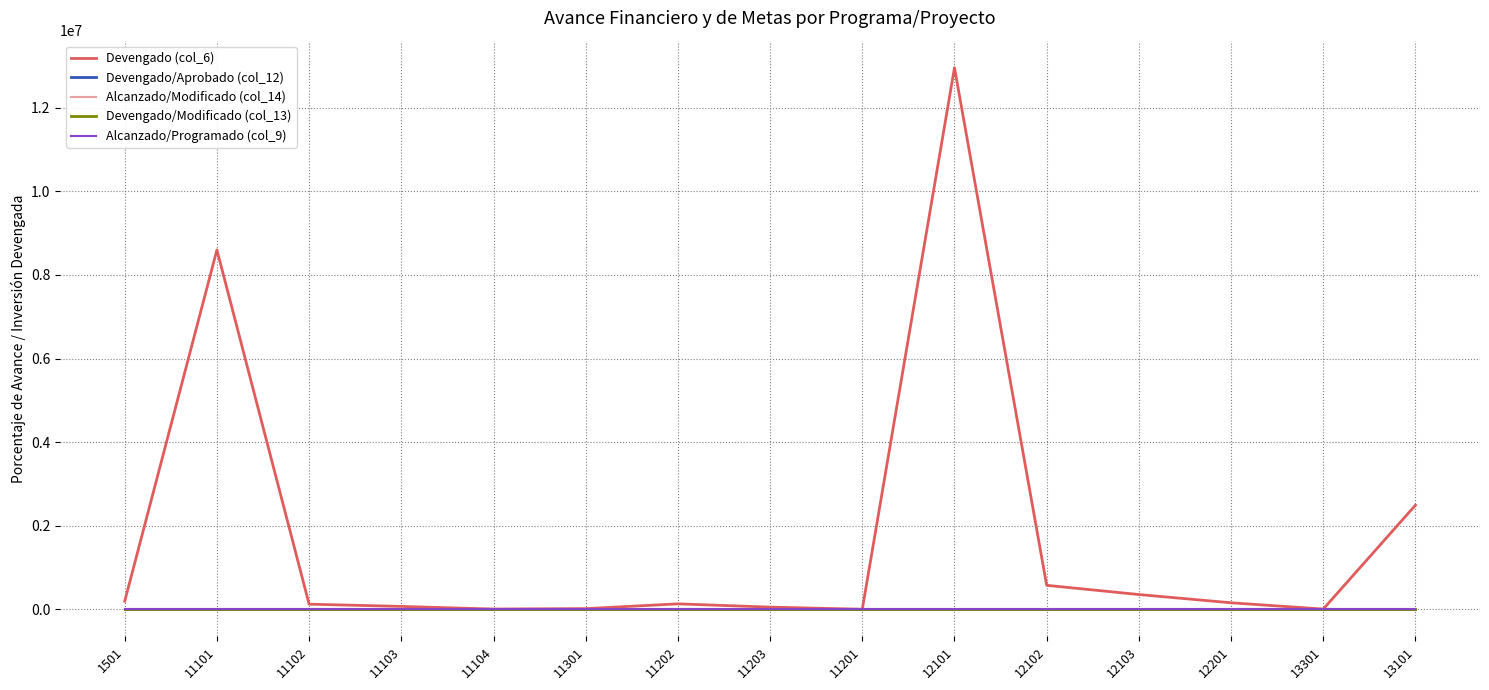

List the labels in order of Alcanzado/Modificado (col_14) value, largest first.

11101, 11202, 12101, 12103, 12201, 13301, 13101, 12102, 1501, 11103, 11102, 11104, 11301, 11203, 11201